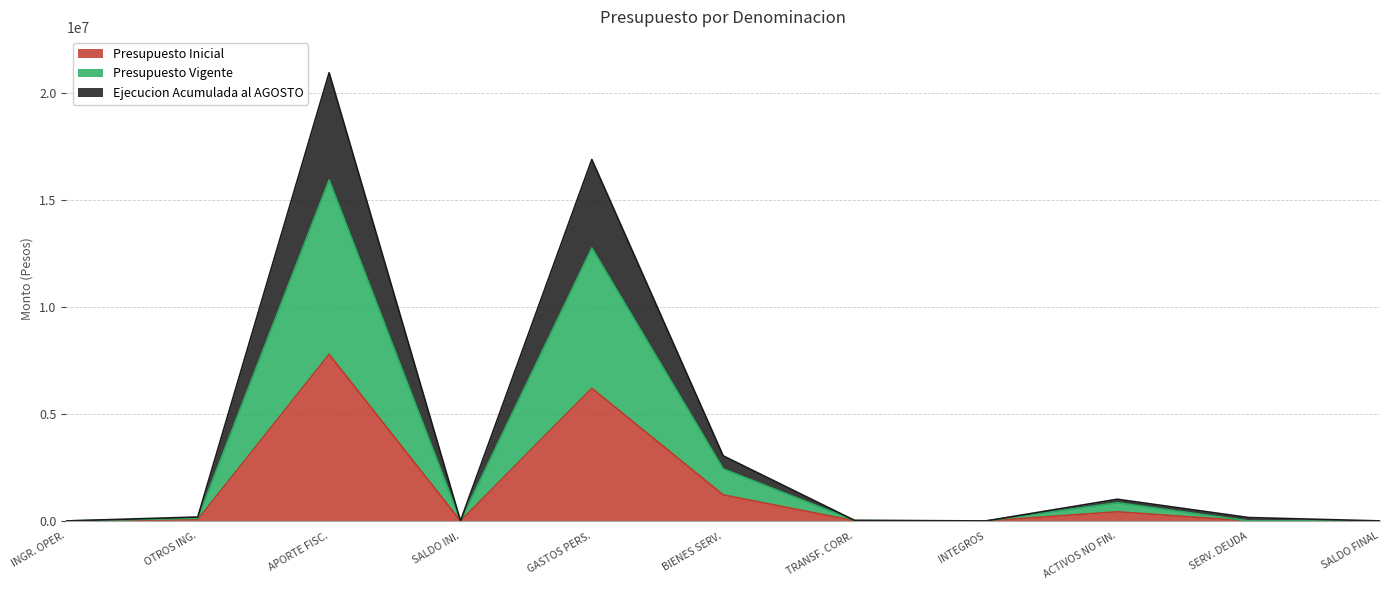

What is the difference between the maximum and minimum values in the Ejecucion Acumulada al AGOSTO series?

20948957